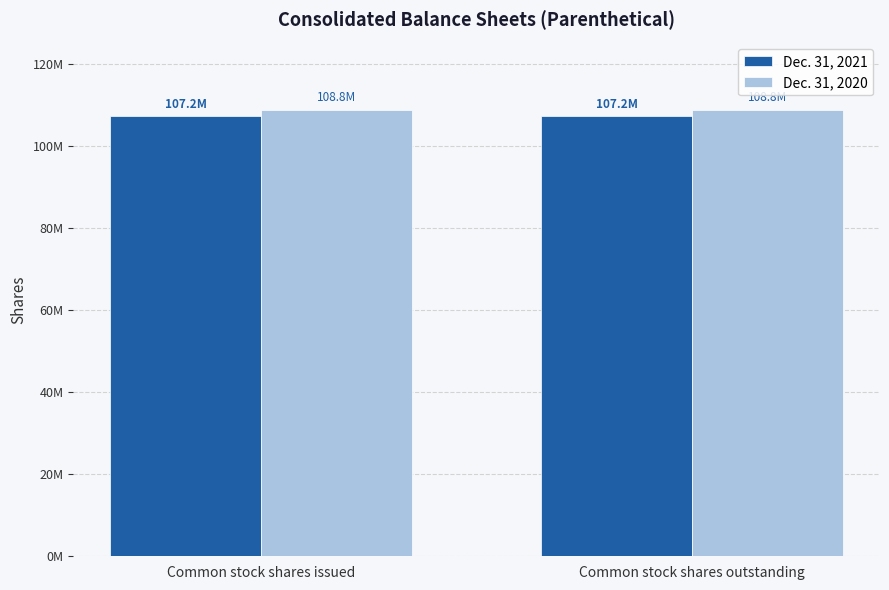

Which series has the largest total across all categories?

Dec. 31, 2020